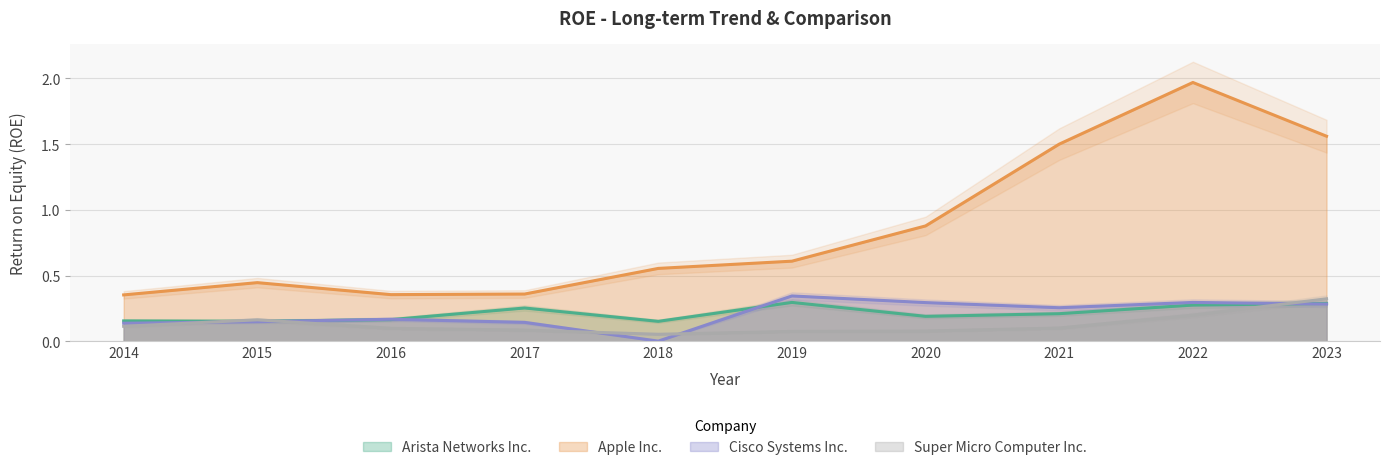

True or false: Apple Inc. and Super Micro Computer Inc. intersect in this chart.

False